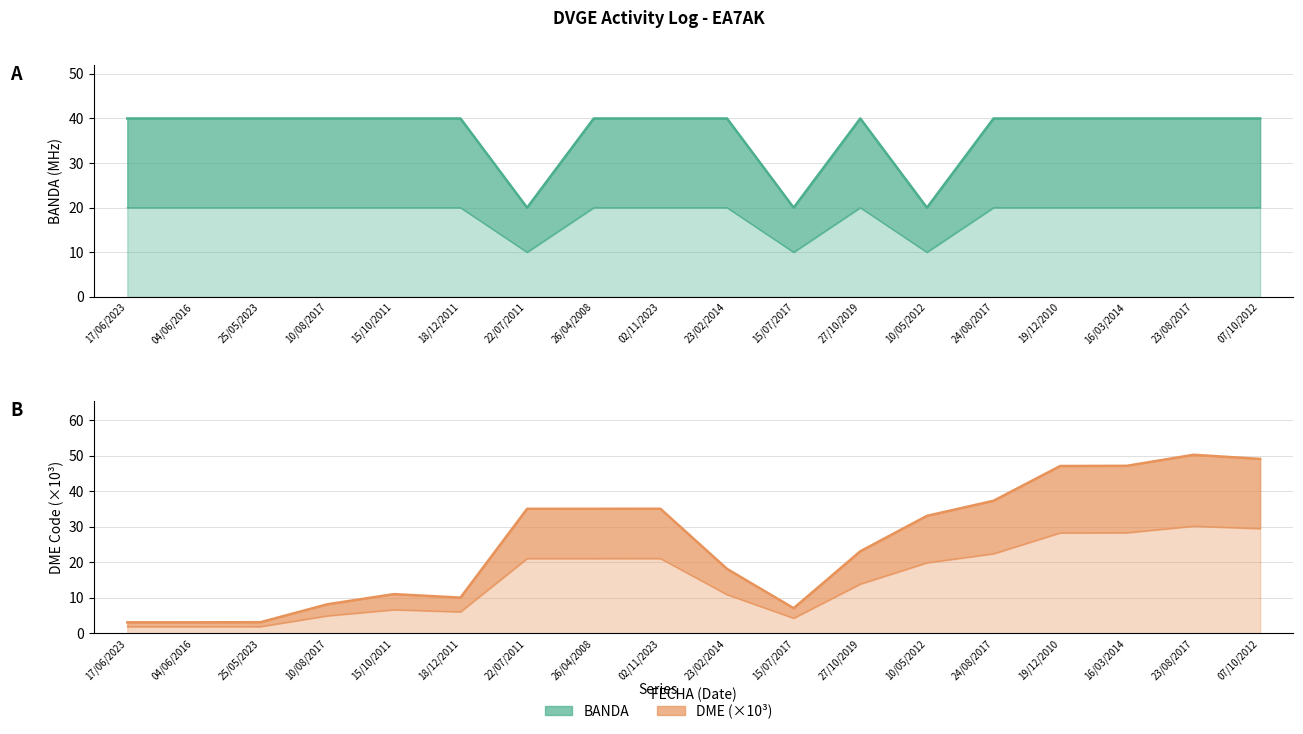

Does the chart display data point markers on the line(s)?

No